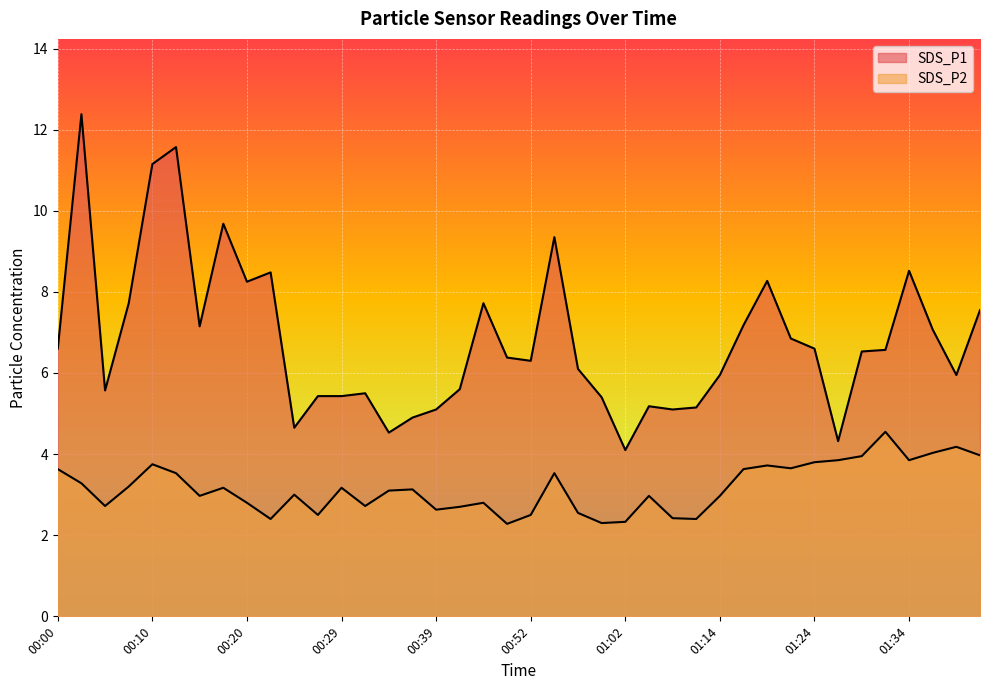

How many interior local valleys does the SDS_P1 series have?

10